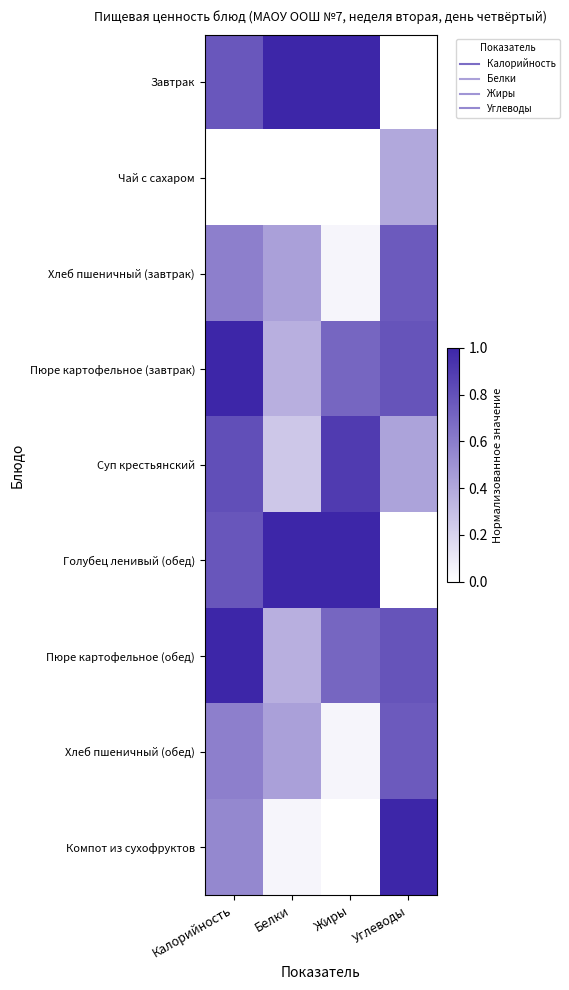

How many data points does each series have?

4